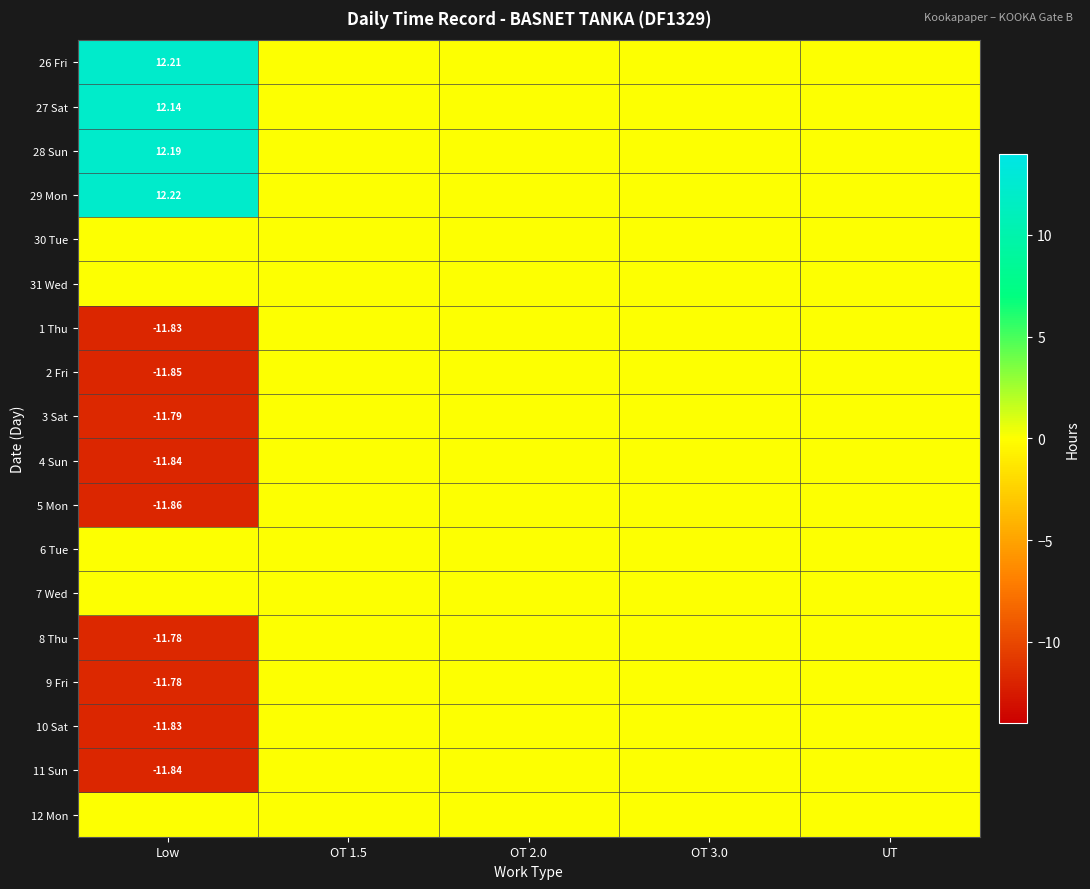

List the series in order of their peak value, lowest first.

30 Tue, 31 Wed, 1 Thu, 2 Fri, 3 Sat, 4 Sun, 5 Mon, 6 Tue, 7 Wed, 8 Thu, 9 Fri, 10 Sat, 11 Sun, 12 Mon, 27 Sat, 28 Sun, 26 Fri, 29 Mon